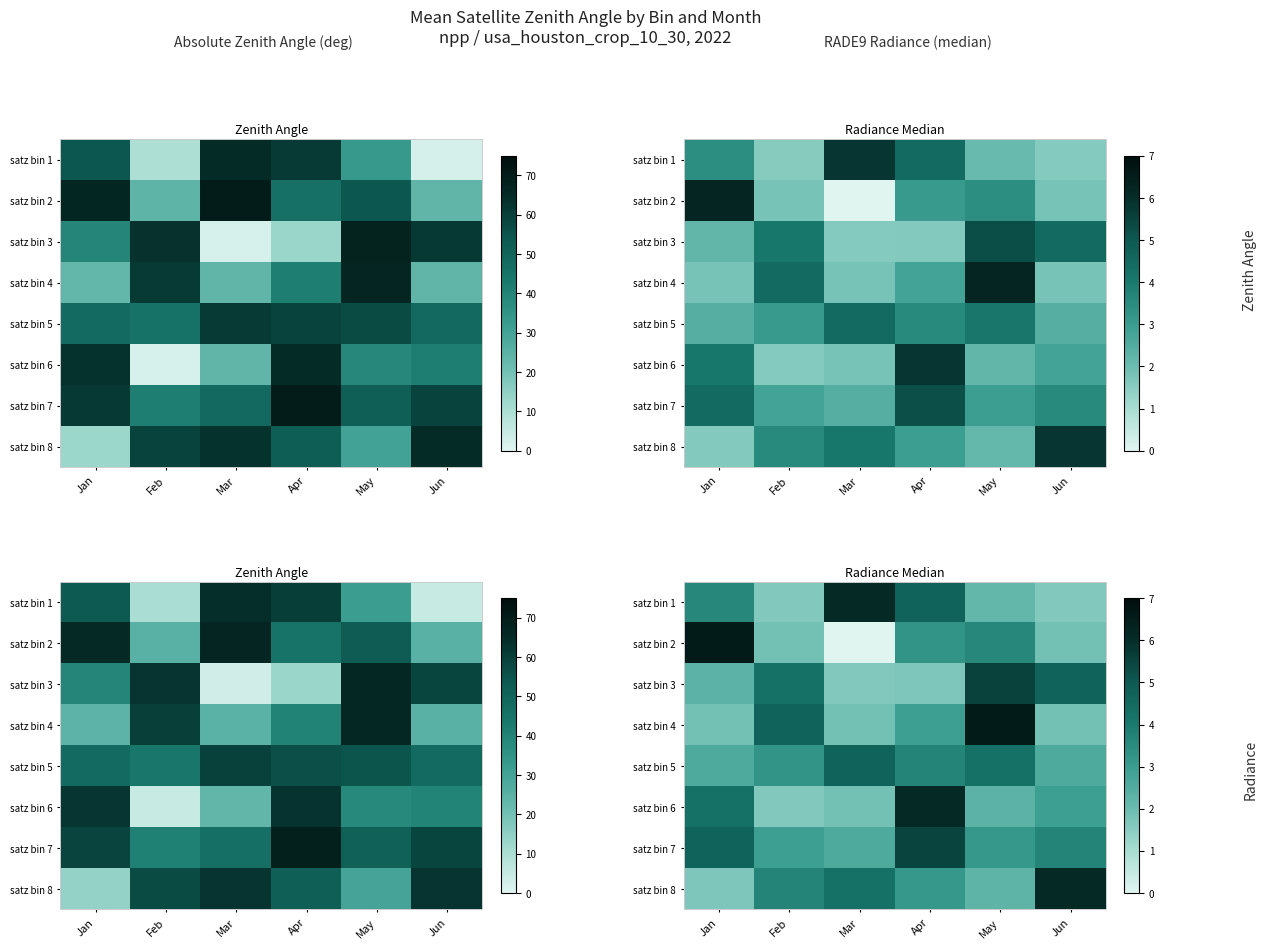

What is the spread (max minus min) of values at Jun?

4.5